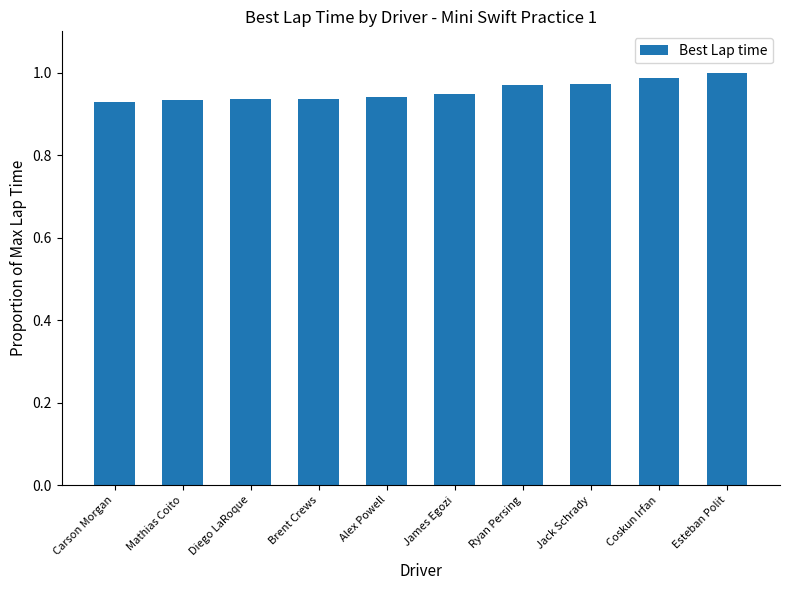

What is the label of the 4th bar from the right?

Ryan Persing